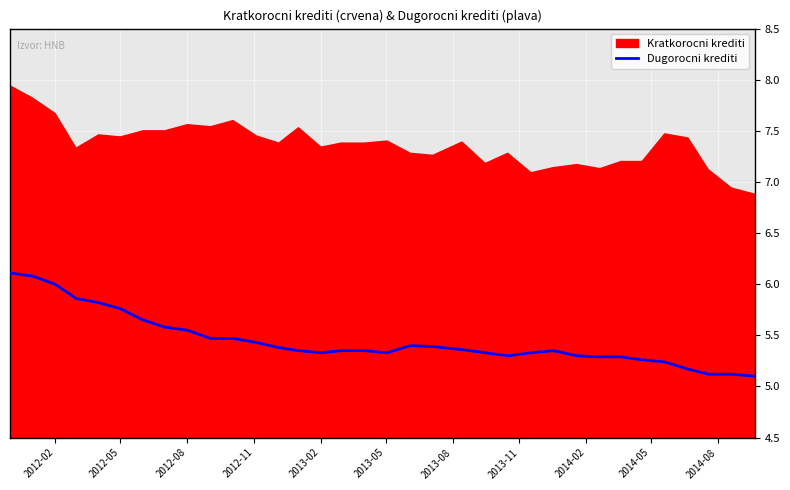

How many lines are shown in the chart?

1